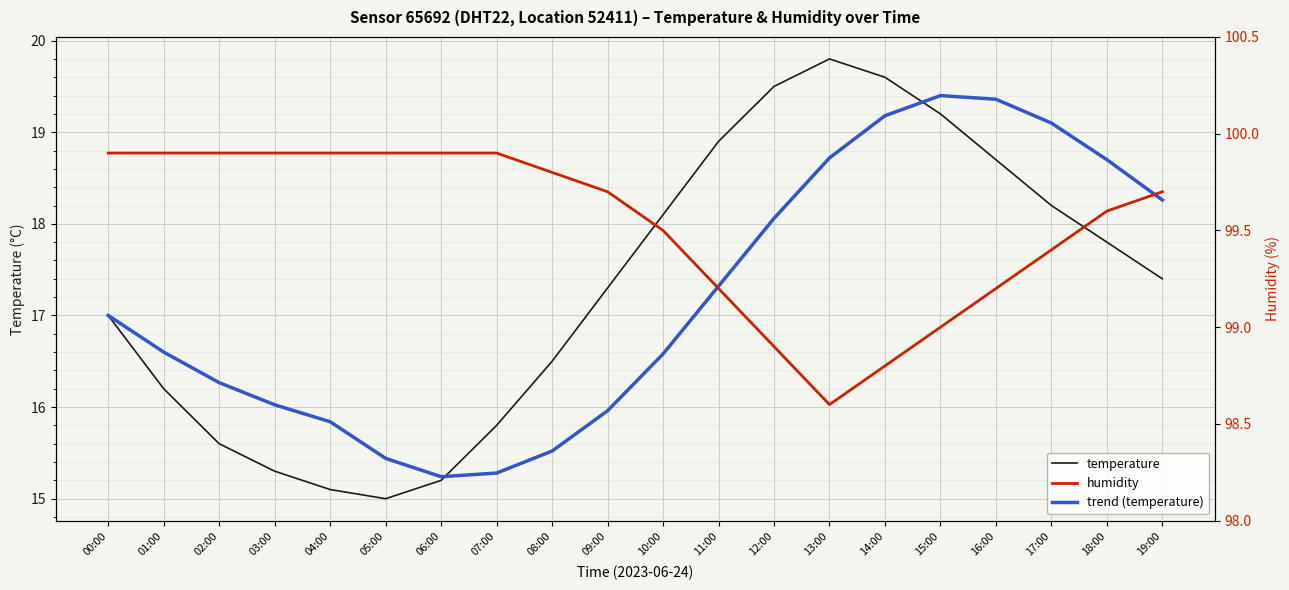

What is the difference between the maximum and minimum values in the humidity series?

1.3